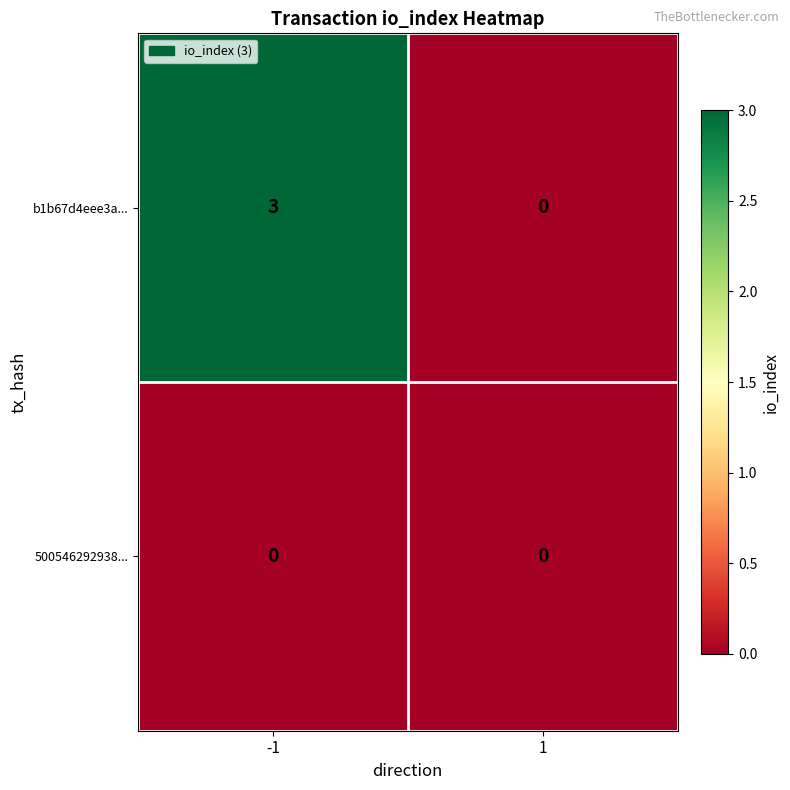

Rank the series by their maximum value, from lowest to highest.

500546292938..., b1b67d4eee3a...